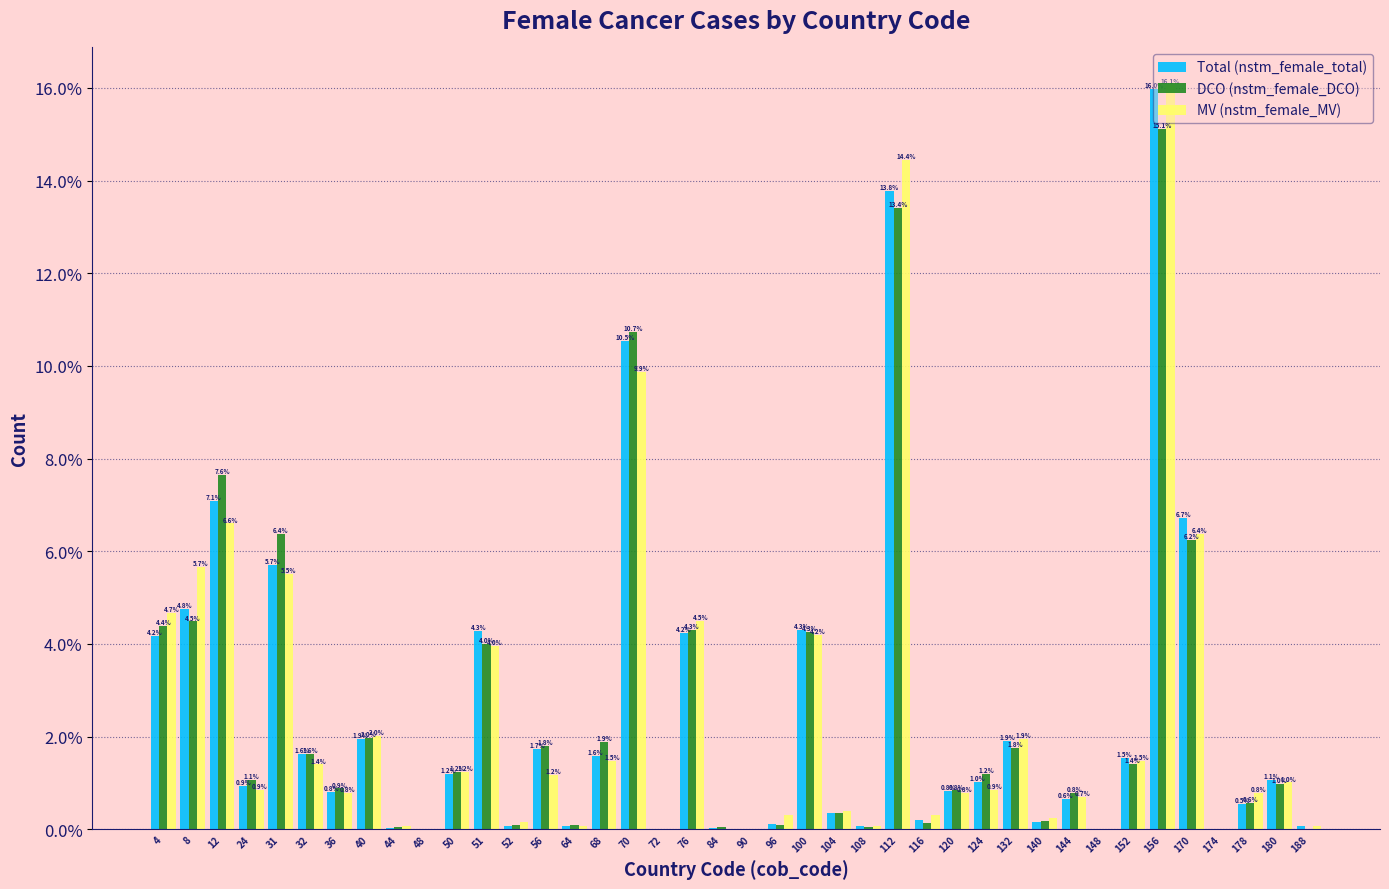

Read the MV (nstm_female_MV) value at 76.

4.5